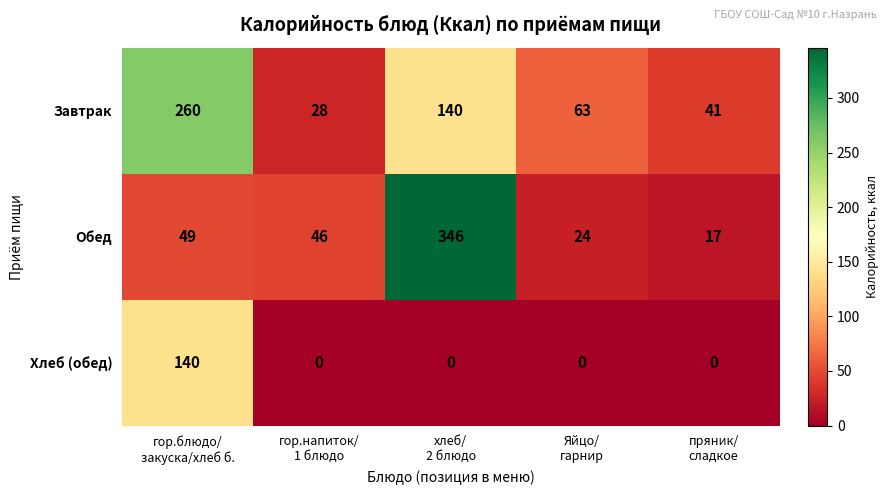

What is the maximum value shown in the chart?

346